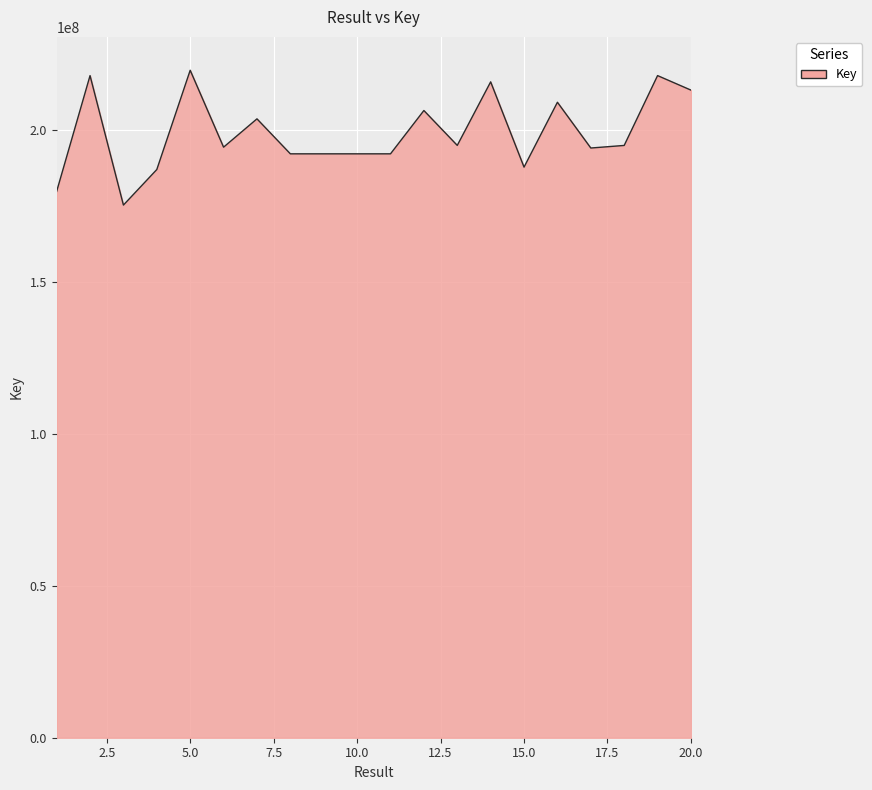

What is the difference between the maximum and minimum values?

44329644